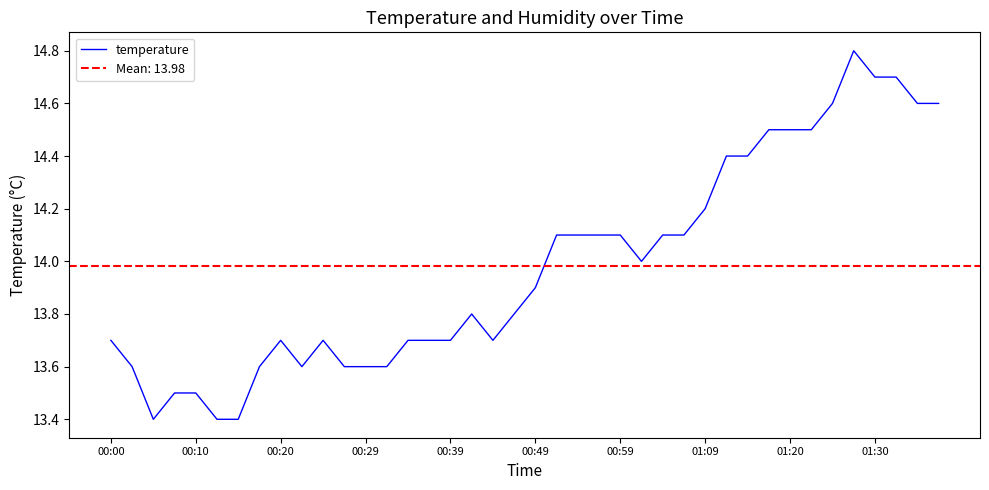

Is it true that temperature equals 8.5 at 00:39?

False